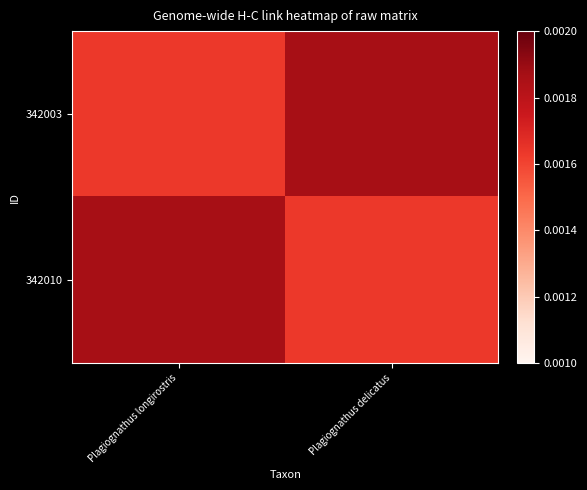

Which series has the largest total across all categories?

342003